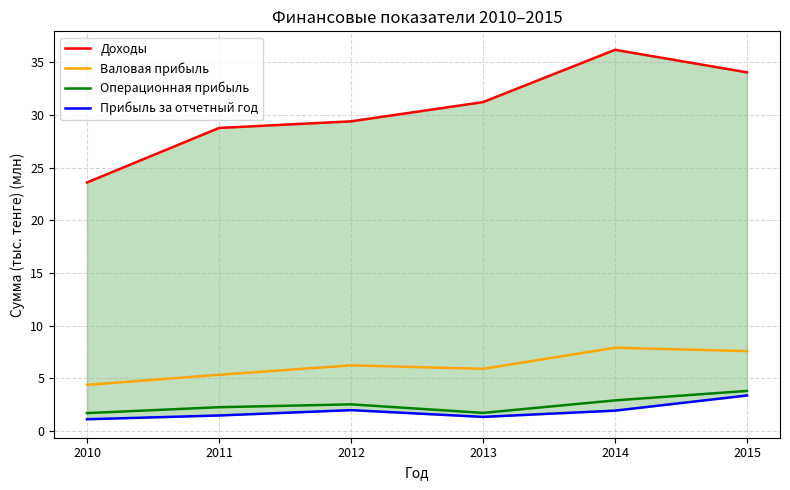

What is the sum of the Валовая прибыль values at 2012 and 2014?

14.1